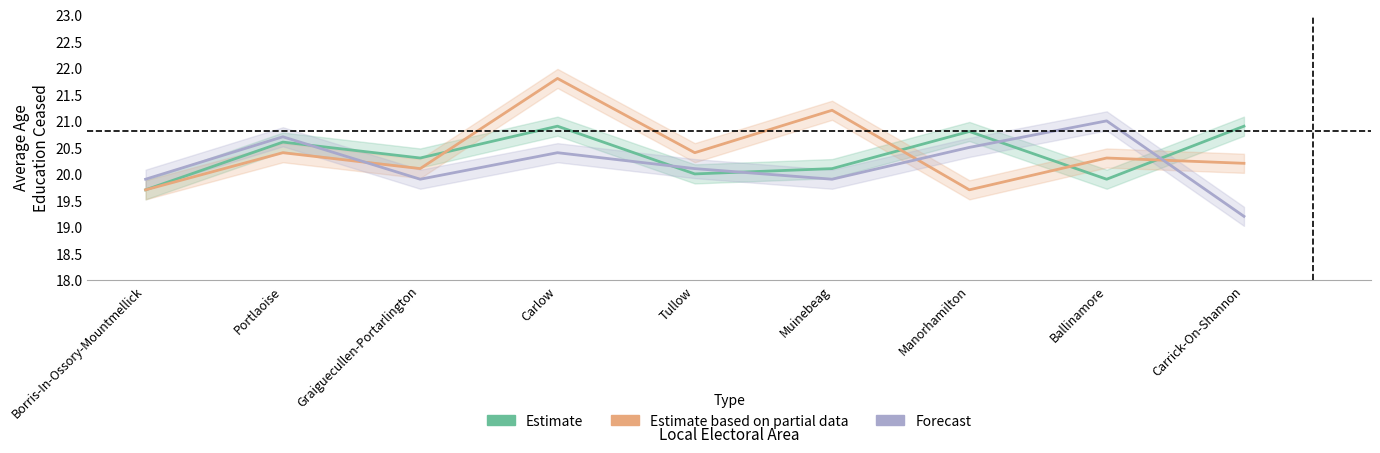

The value of Forecast at Carrick-On-Shannon is 19.2. True or false?

True